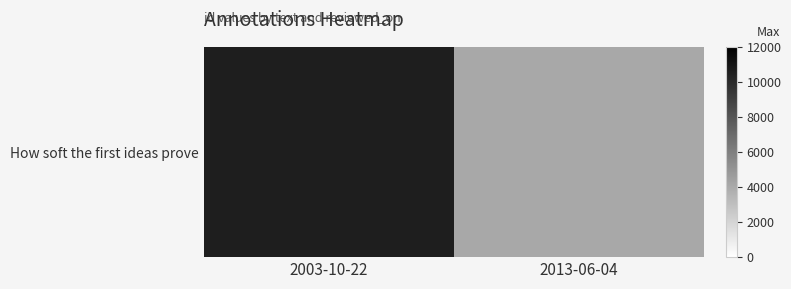

List the labels in order of value, smallest first.

2013-06-04, 2003-10-22